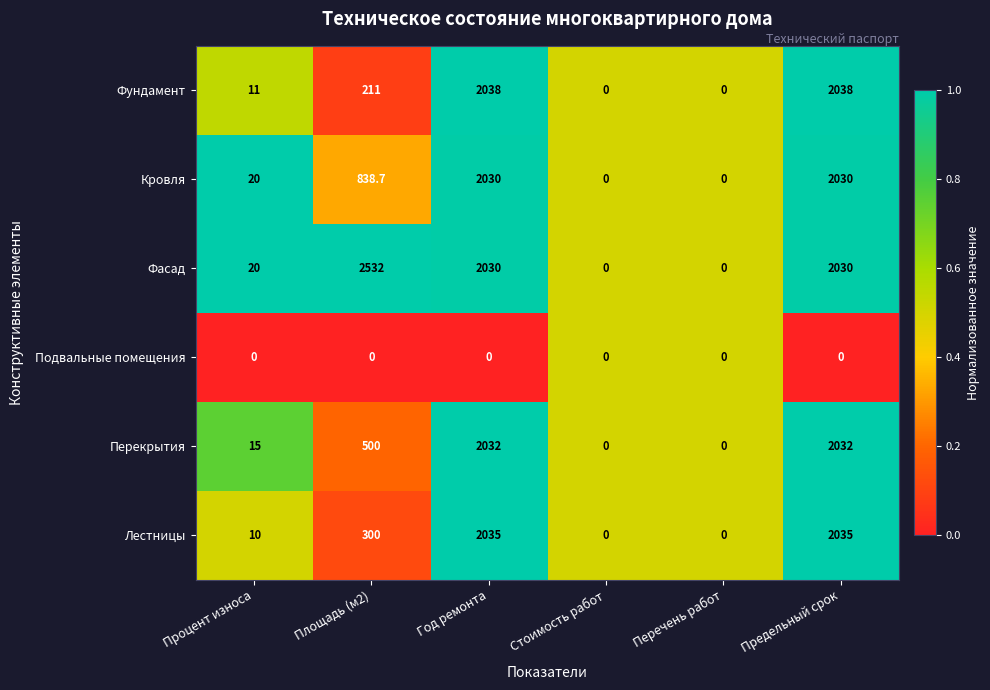

The value of Фундамент at Площадь (м2) is 211.0. True or false?

True